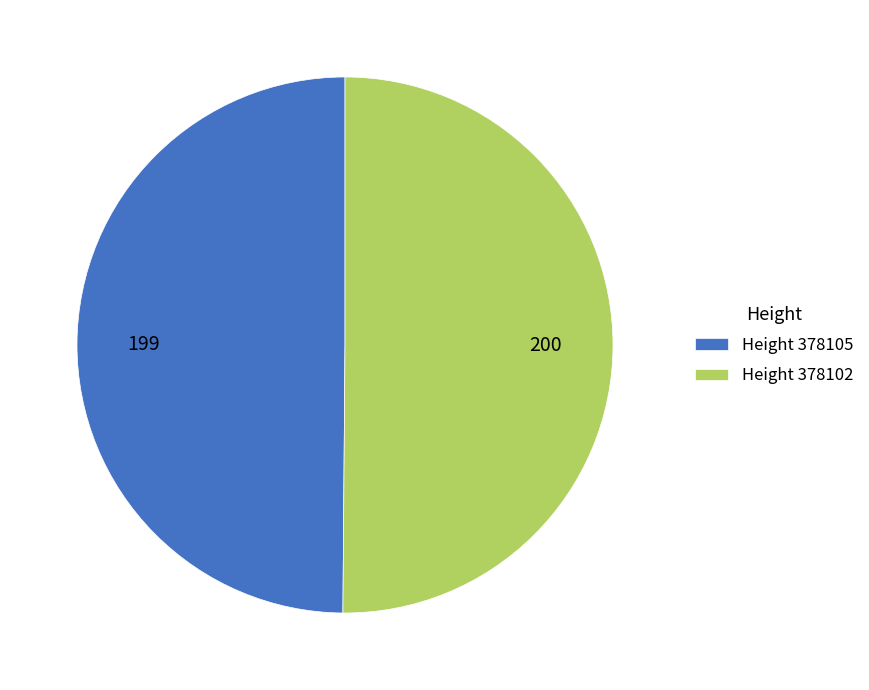

Is it true that Height 378102 is 50% of the pie?

True